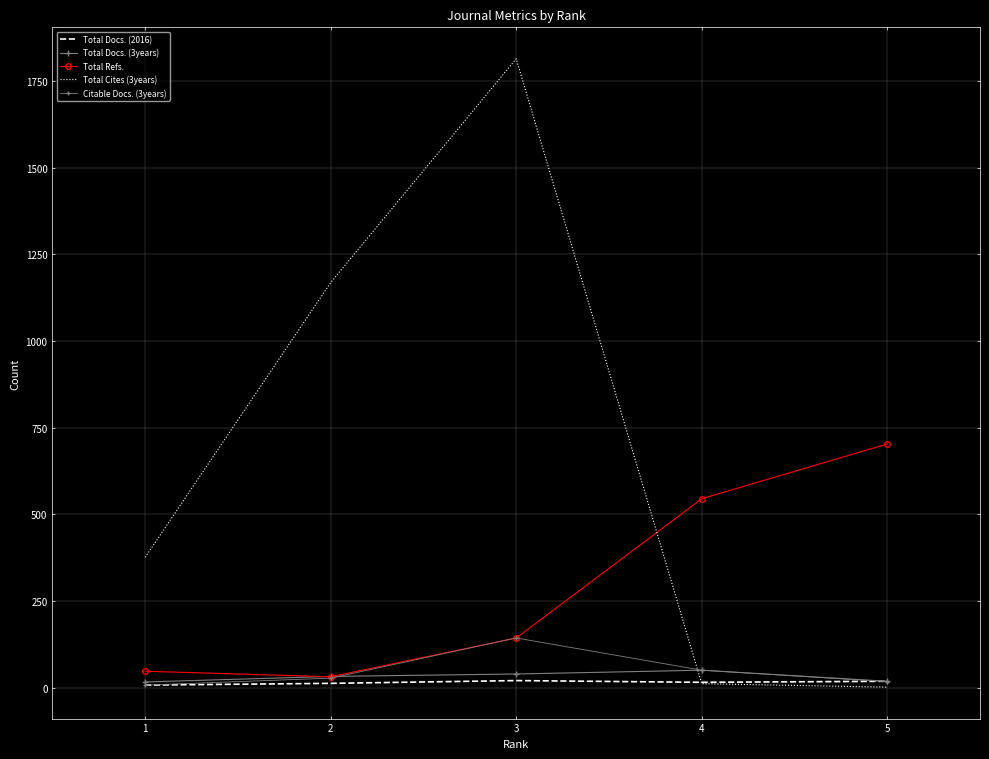

How many lines are shown in the chart?

5